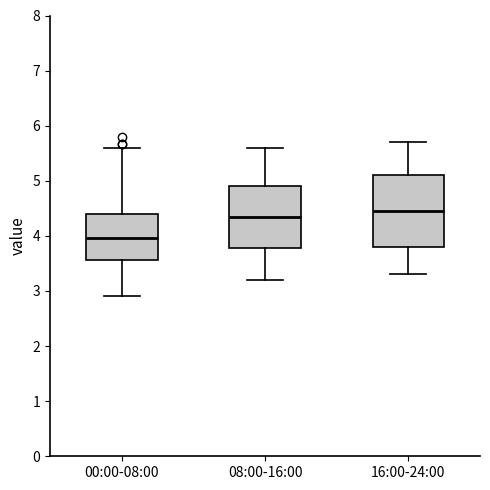

Which box is the tallest, from its lower edge to its upper edge?

16:00-24:00